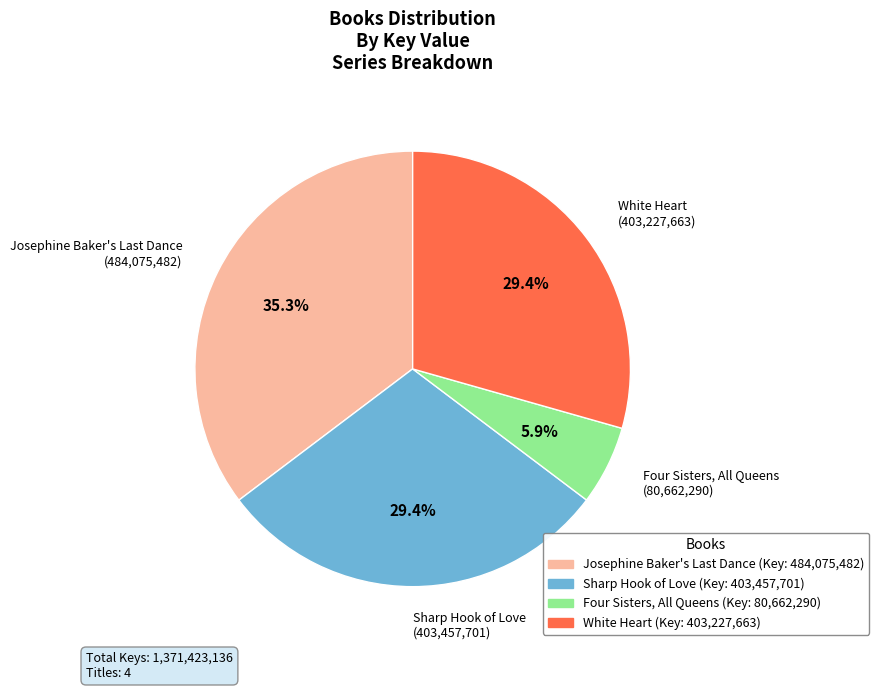

Is there any slice that represents more than half of the pie?

No